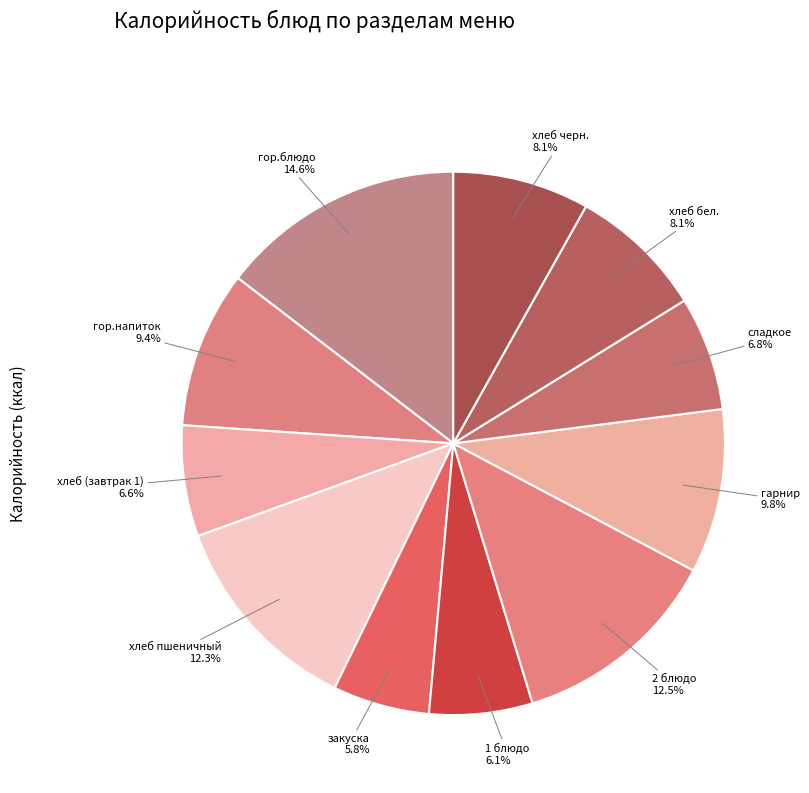

What is the ratio of the value at гор.напиток to the value at гор.блюдо?

0.6